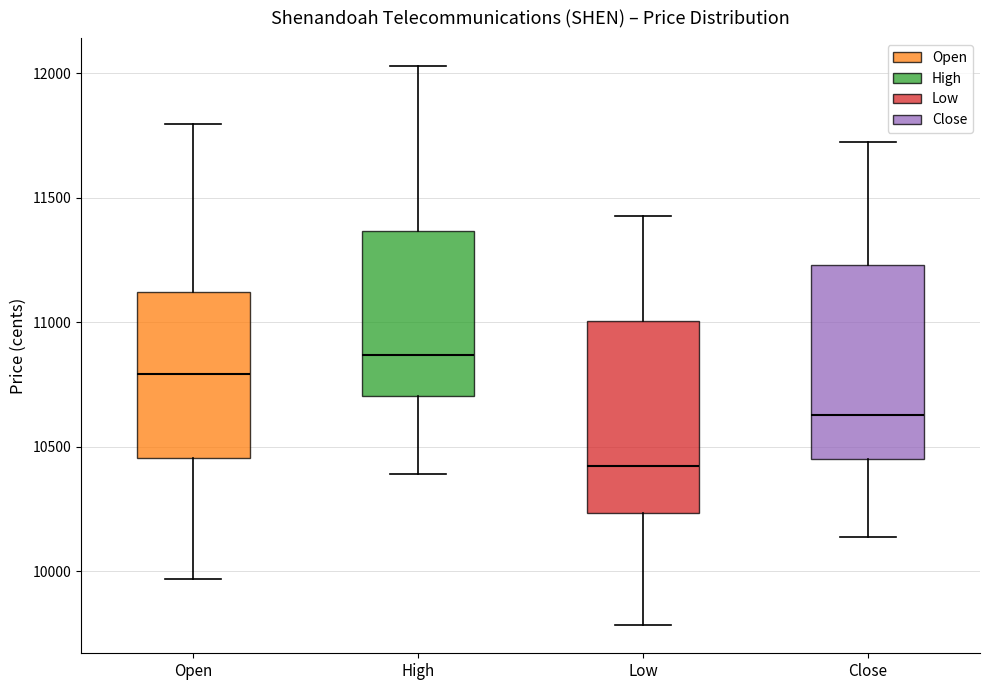

Reading left to right, transcribe this box plot: for each box, give where its median line is, the range the box spans, and where its two whiskers end, as read against the y-axis. The values are not printed on the chart, so give them approximately, as read against the axis.

Open: median 10800, box 10450 to 11100, whiskers 9950 to 11800
High: median 10850, box 10700 to 11350, whiskers 10400 to 12050
Low: median 10400, box 10250 to 11000, whiskers 9800 to 11450
Close: median 10650, box 10450 to 11250, whiskers 10150 to 11700